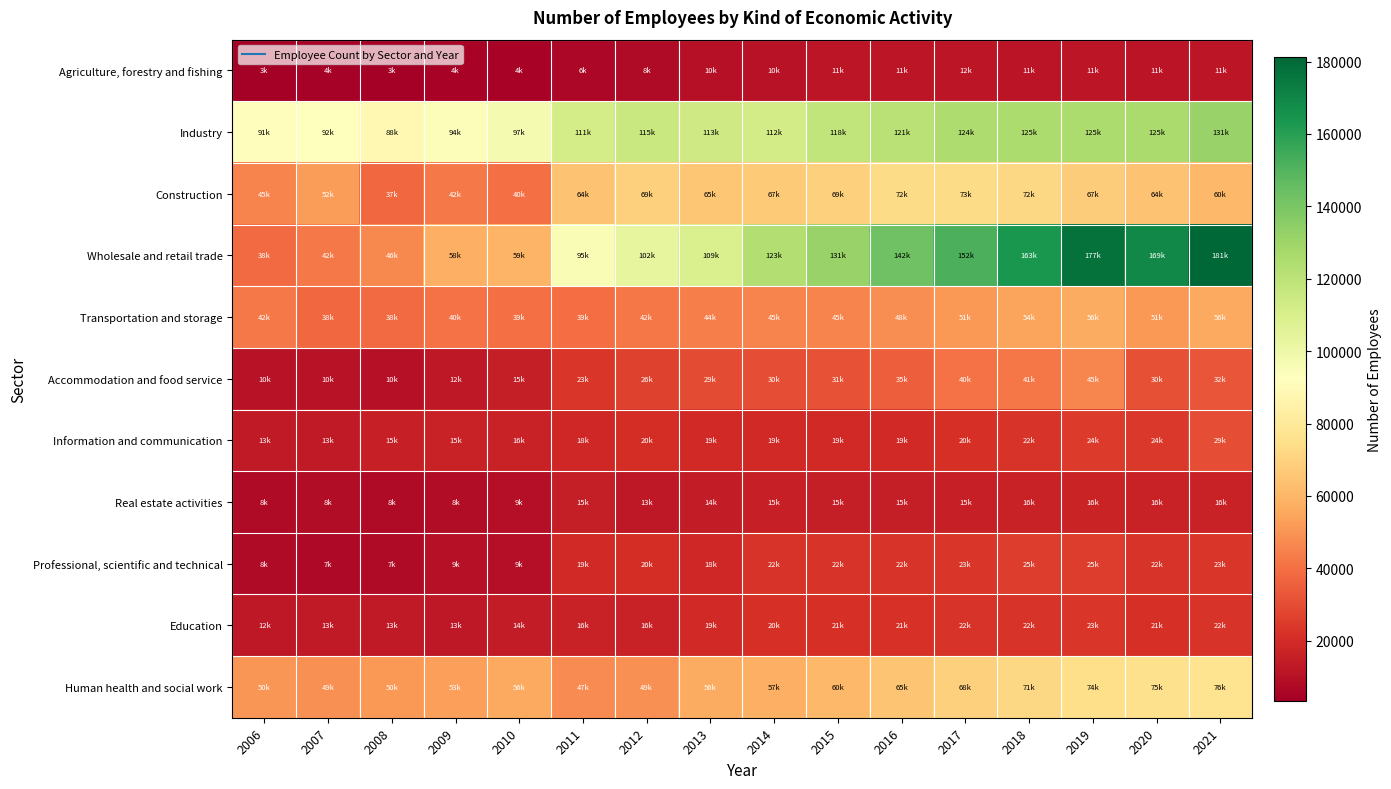

Reading right to left, what are all the values shown in this chart?

Agriculture, forestry and fishing: 2021=11990	2020=11174	2019=11787	2018=11618	2017=12111	2016=11942	2015=11923	2014=10789	2013=10157	2012=8052	2011=6283	2010=4953	2009=4925	2008=3434	2007=4149	2006=3770
Industry: 2021=131505	2020=125874	2019=125282	2018=125669	2017=124608	2016=121150	2015=118690	2014=112213	2013=113738	2012=115361	2011=111573	2010=97205	2009=94133	2008=88404	2007=92307	2006=91635
Construction: 2021=60851	2020=64477	2019=67679	2018=72231	2017=73154	2016=72962	2015=69073	2014=67203	2013=65349	2012=69209	2011=64132	2010=40023	2009=42904	2008=37546	2007=52092	2006=45514
Wholesale and retail trade: 2021=181363	2020=169414	2019=177664	2018=163983	2017=152046	2016=142836	2015=131623	2014=123359	2013=109741	2012=102826	2011=95322	2010=59501	2009=58113	2008=46950	2007=42537	2006=38698
Transportation and storage: 2021=56082	2020=51148	2019=56627	2018=54536	2017=51351	2016=48540	2015=45590	2014=45542	2013=44046	2012=42177	2011=39330	2010=39850	2009=40351	2008=38611	2007=38044	2006=42955
Accommodation and food service: 2021=32363	2020=30659	2019=45929	2018=41924	2017=40313	2016=35133	2015=31333	2014=30111	2013=29298	2012=26662	2011=23078	2010=15182	2009=12613	2008=10369	2007=10594	2006=10922
Information and communication: 2021=29869	2020=24175	2019=24511	2018=22212	2017=20962	2016=19230	2015=19096	2014=19028	2013=19165	2012=20446	2011=18685	2010=16457	2009=15967	2008=15549	2007=13819	2006=13715
Real estate activities: 2021=16370	2020=16103	2019=16727	2018=16317	2017=15430	2016=15216	2015=15042	2014=15278	2013=14279	2012=13121	2011=15076	2010=9324	2009=8797	2008=8296	2007=8359	2006=8086
Professional, scientific and technical: 2021=23310	2020=22496	2019=25075	2018=25058	2017=23534	2016=22769	2015=22256	2014=22687	2013=18166	2012=20409	2011=19043	2010=9535	2009=9859	2008=7827	2007=7369	2006=8263
Education: 2021=22471	2020=21451	2019=23210	2018=22724	2017=22290	2016=21729	2015=21407	2014=20921	2013=19240	2012=16533	2011=16227	2010=14535	2009=13129	2008=13410	2007=13710	2006=12795
Human health and social work: 2021=76582	2020=75154	2019=74664	2018=71962	2017=68796	2016=65137	2015=60540	2014=57932	2013=56539	2012=49182	2011=47471	2010=56207	2009=53302	2008=50809	2007=49245	2006=50328